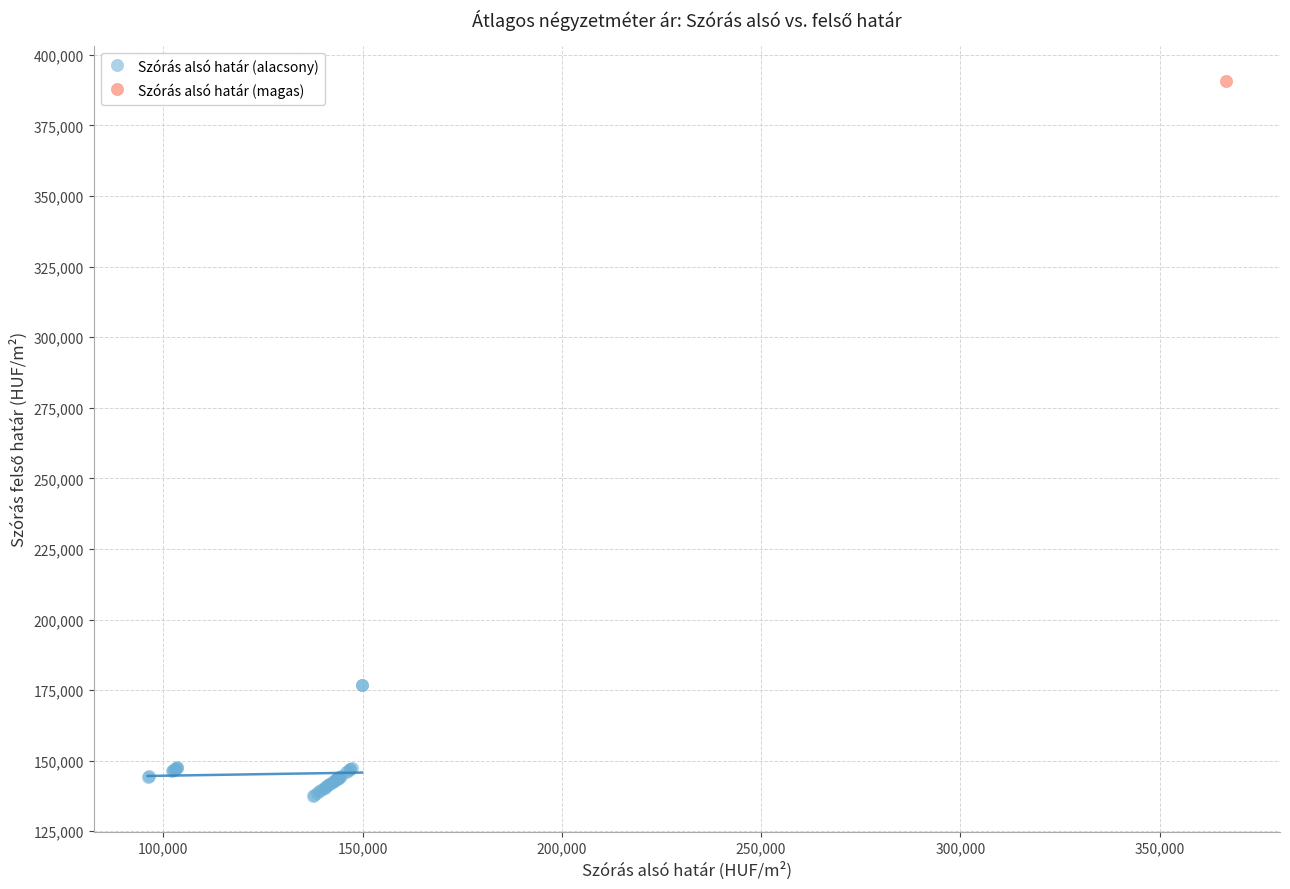

What are all the series names shown in the legend?

Szórás alsó határ (alacsony), Szórás alsó határ (magas)